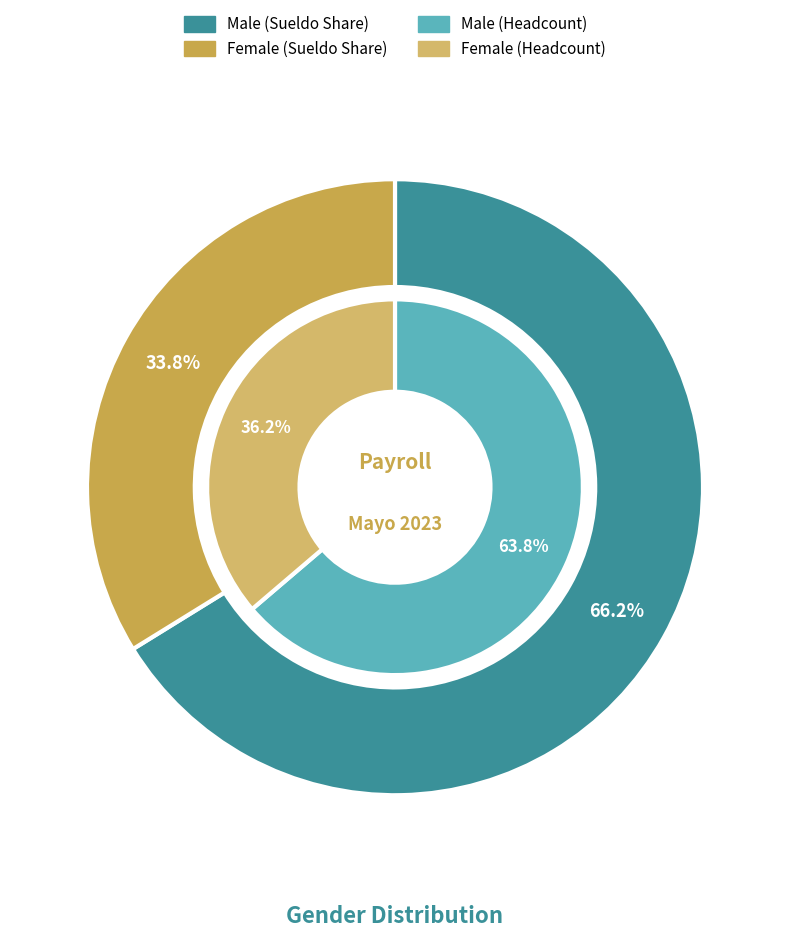

Rank the categories by value from highest to lowest.

M, F